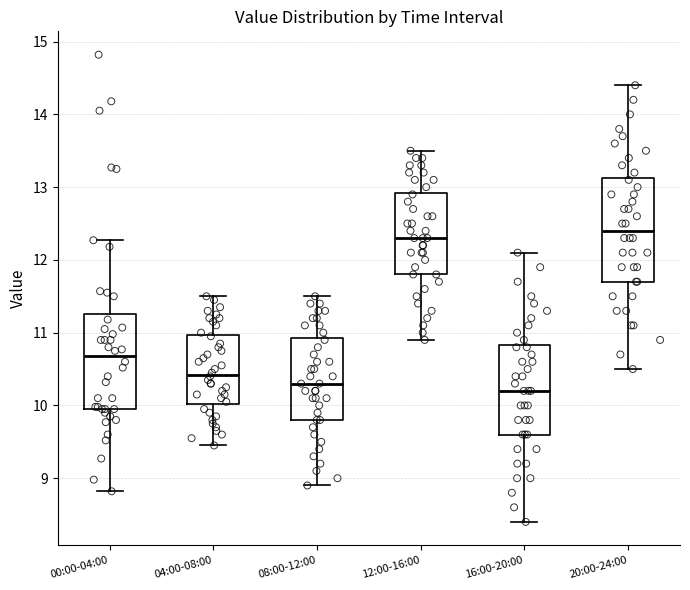

Reading left to right, read every box against the y-axis: the position of its median line, the range the box covers, and the ends of its whiskers. The values are not printed on the chart, so give them approximately, as read against the axis.

00:00-04:00: median 10.7, box 10.0 to 11.3, whiskers 8.8 to 12.3
04:00-08:00: median 10.4, box 10.0 to 11.0, whiskers 9.5 to 11.5
08:00-12:00: median 10.3, box 9.8 to 10.9, whiskers 8.9 to 11.5
12:00-16:00: median 12.3, box 11.8 to 12.9, whiskers 10.9 to 13.5
16:00-20:00: median 10.2, box 9.6 to 10.8, whiskers 8.4 to 12.1
20:00-24:00: median 12.4, box 11.7 to 13.1, whiskers 10.5 to 14.4